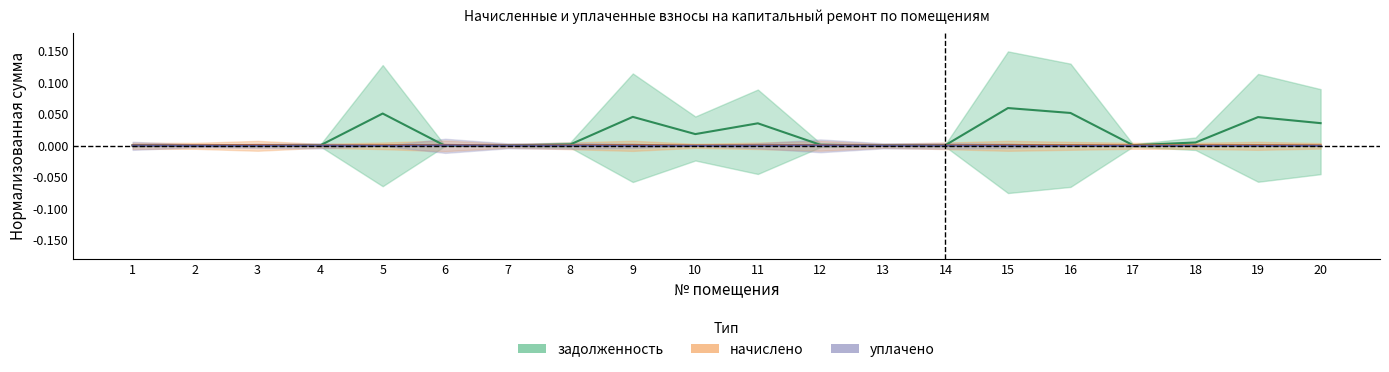

Between 5 and 19, which series saw the biggest shift?

задолженность